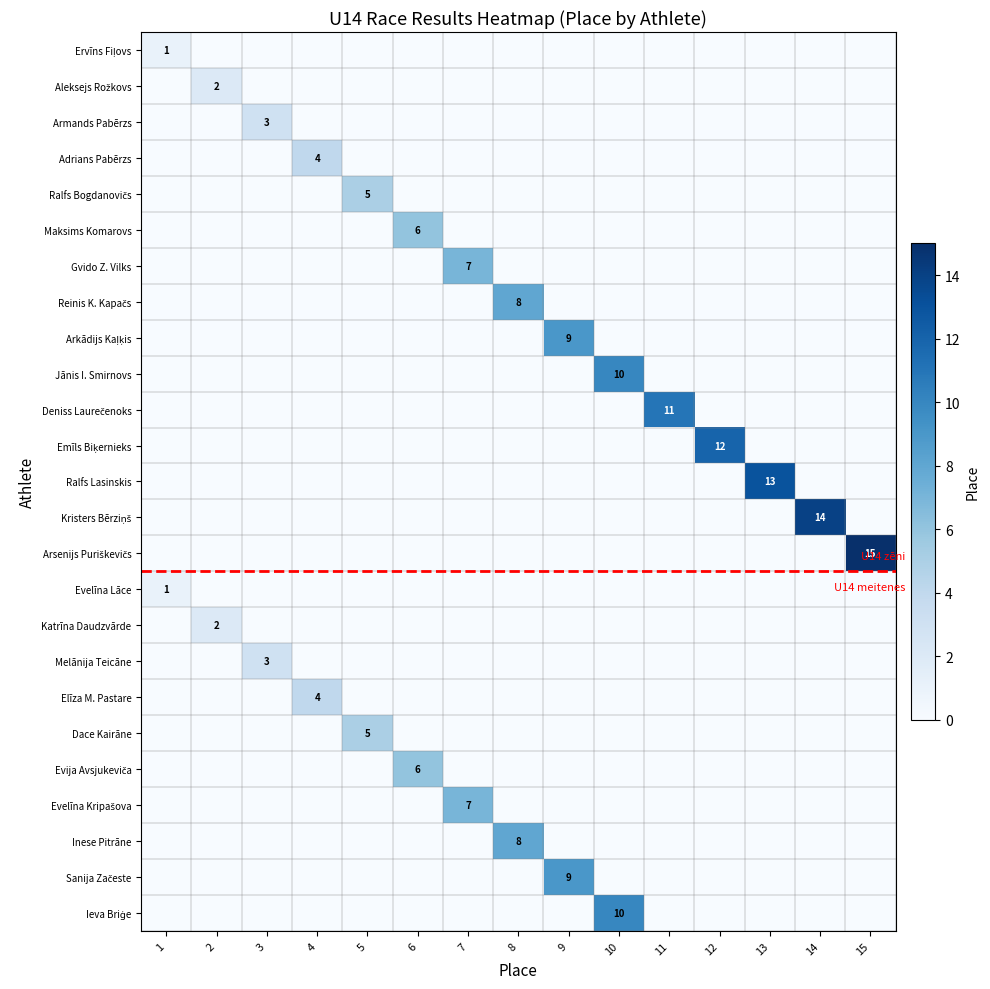

The value of Kristers Bērziņš at 5 is -5. True or false?

False